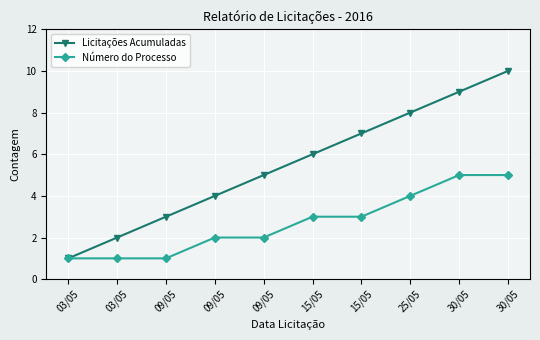

What are all the series names shown in the legend?

Licitações Acumuladas, Número do Processo